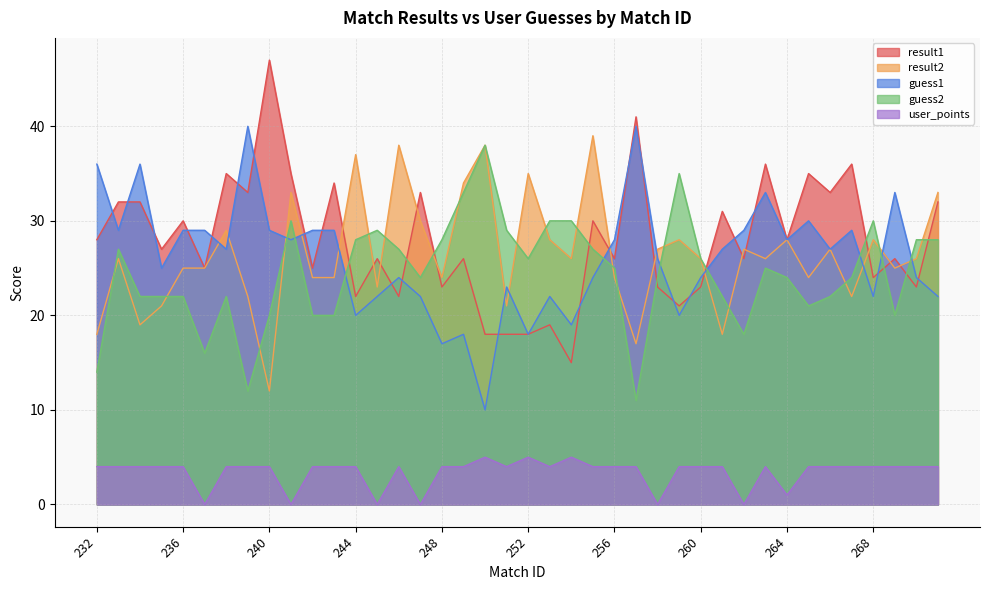

What is the value of the user_points point at the 29th from the left?

4